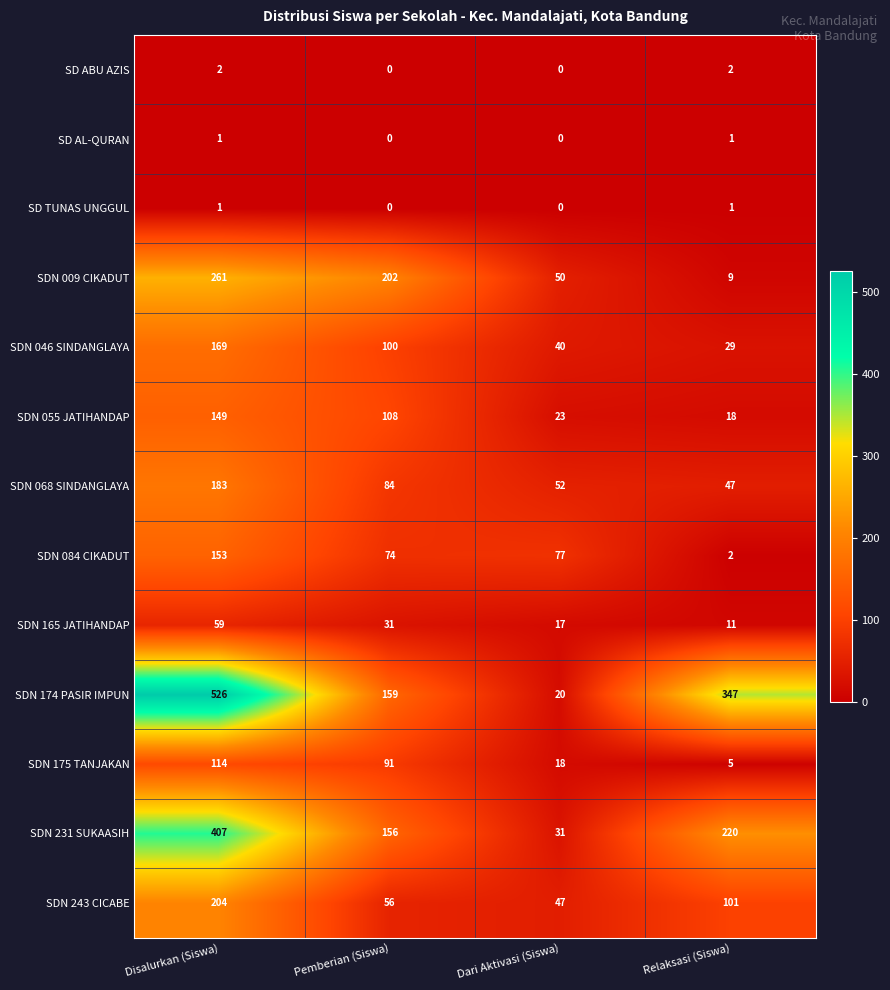

What is the difference between the SDN 243 CICABE values at Relaksasi (Siswa) and Disalurkan (Siswa)?

103